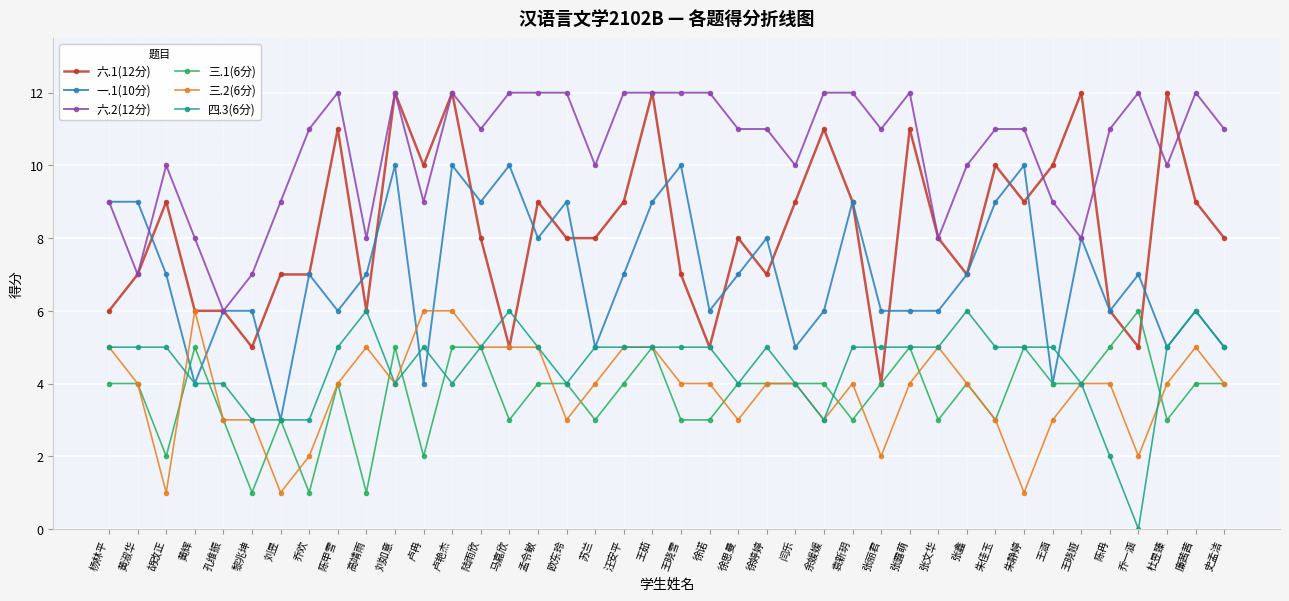

True or false: 六.2(12分) and 三.1(6分) cross at least once.

False